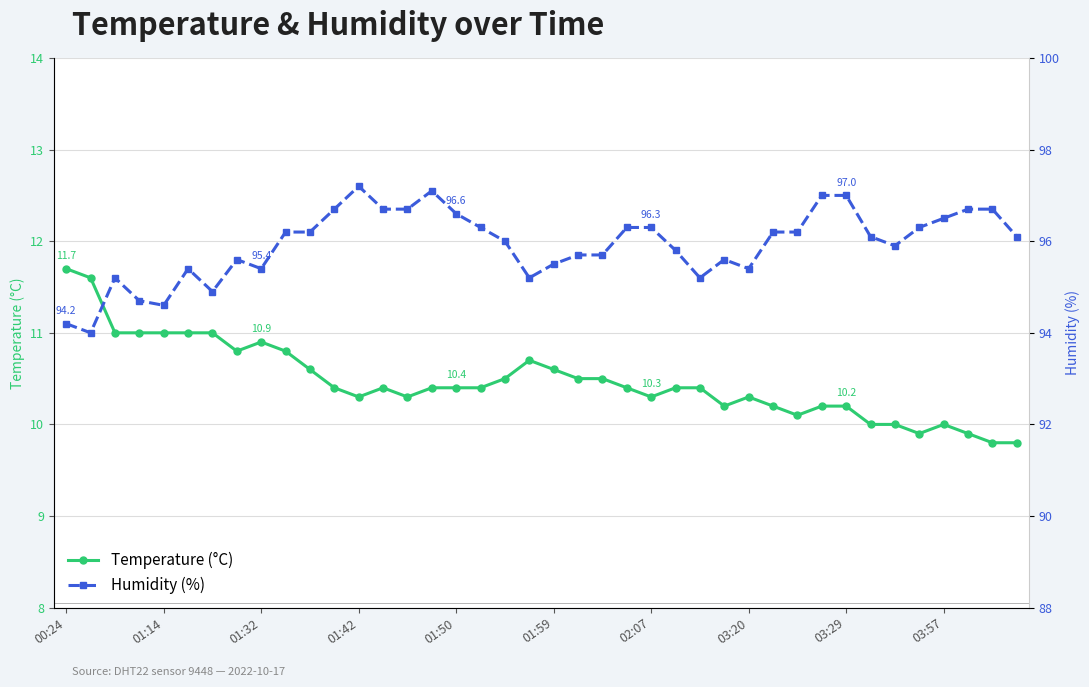

How many lines are shown in the chart?

2